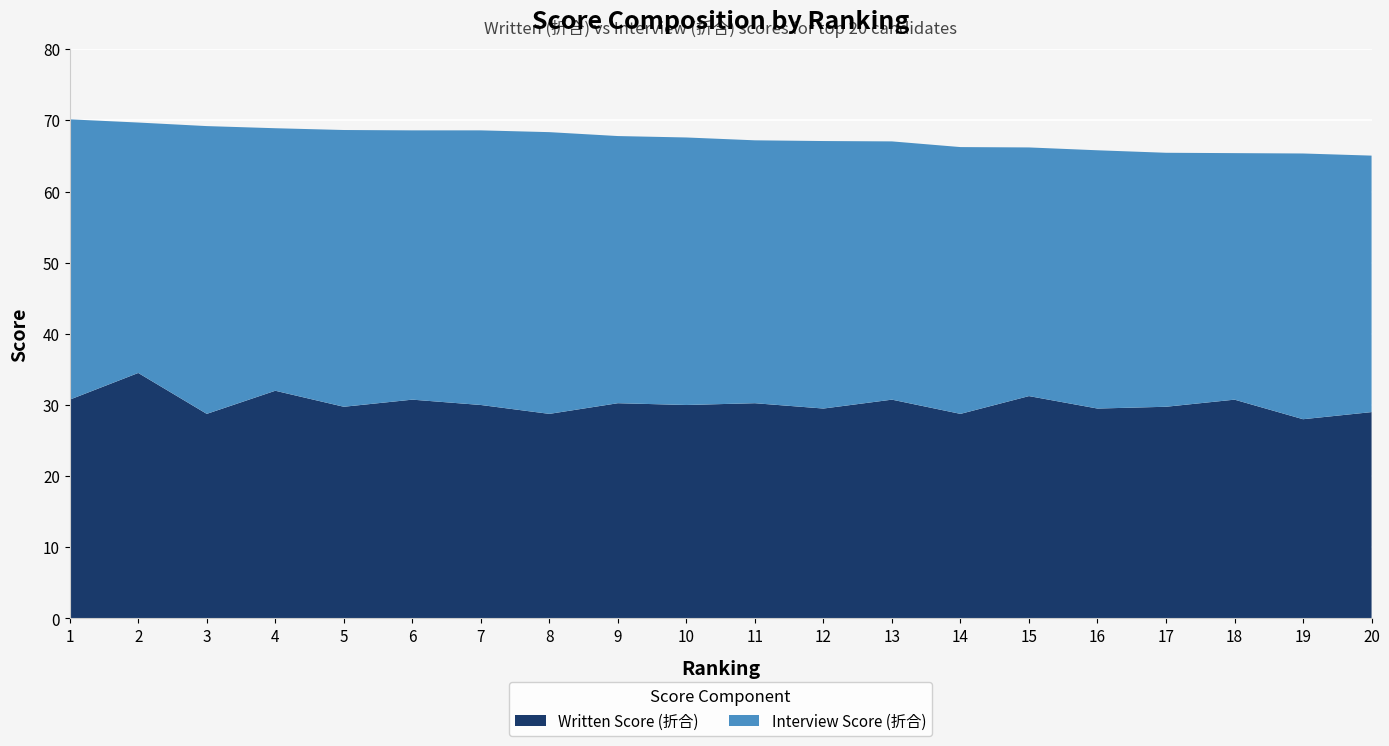

Reading left to right, transcribe all the data shown in this chart.

Written Score (折合): 30.8	34.5	28.8	32.0	29.8	30.8	30.0	28.8	30.2	30.0	30.2	29.5	30.8	28.8	31.2	29.5	29.8	30.8	28.0	29.0
Interview Score (折合): 39.4	35.2	40.5	36.9	38.9	37.9	38.6	39.6	37.5	37.6	37.0	37.6	36.3	37.5	35.0	36.3	35.7	34.6	37.4	36.0